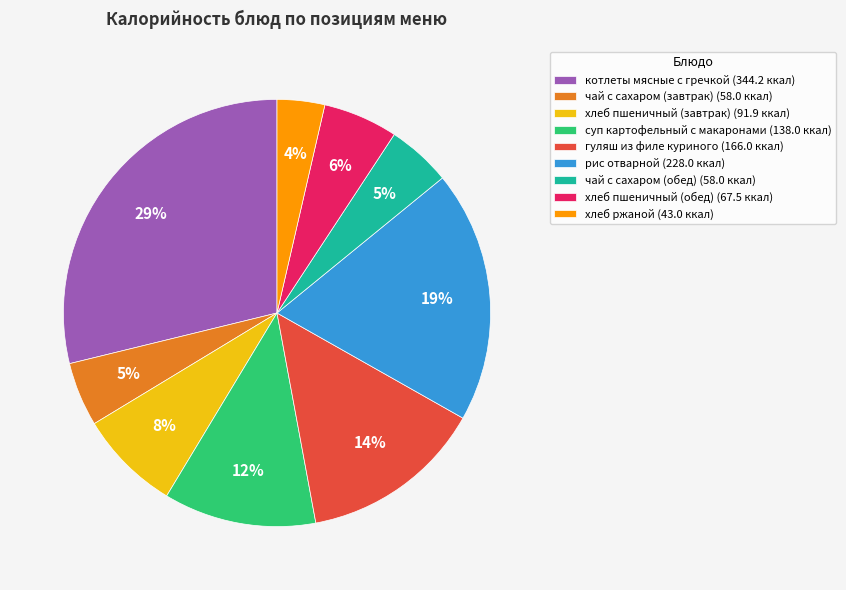

Between рис отварной and хлеб ржаной, which is larger?

рис отварной